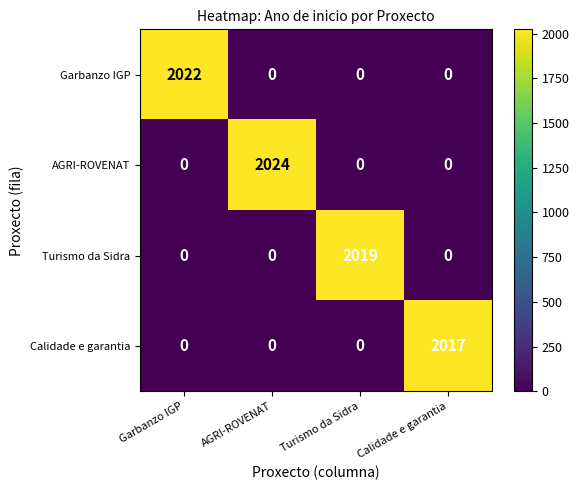

The Calidade e garantia series shows 0 at AGRI-ROVENAT. True or false?

True